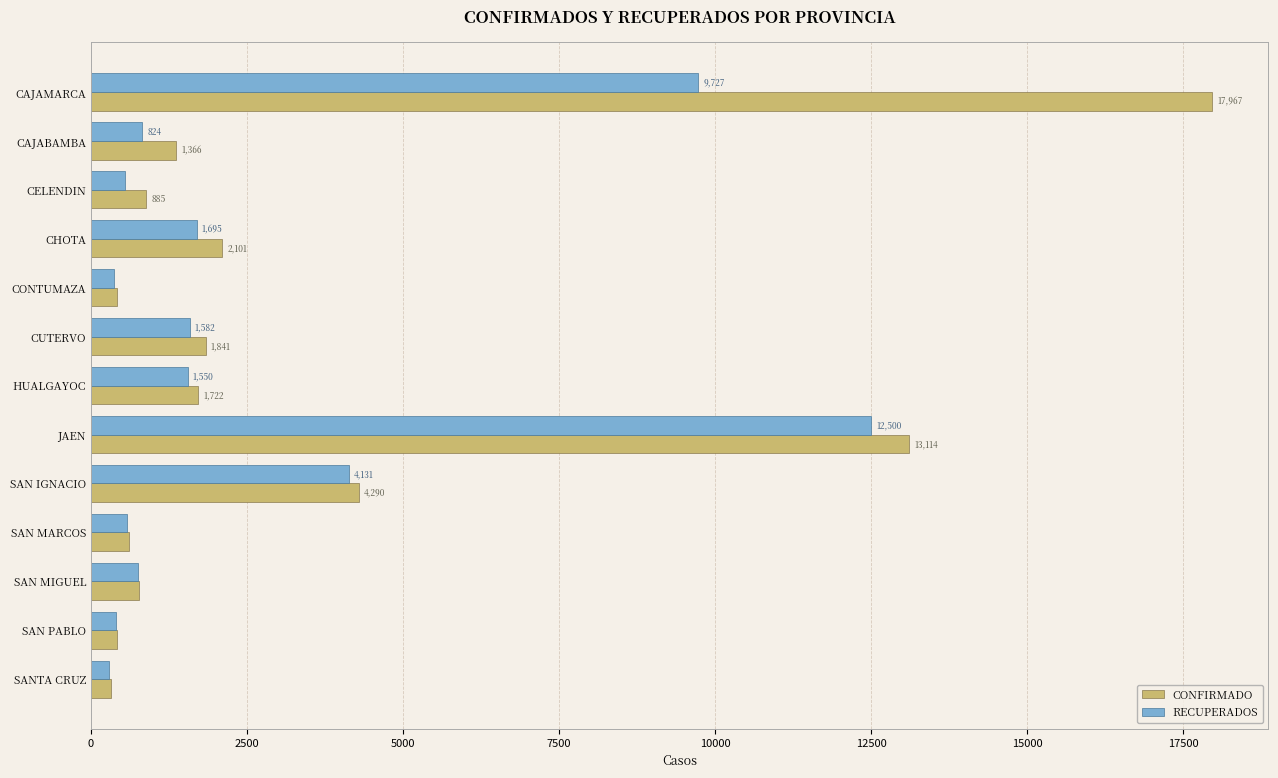

What is the average value of the CONFIRMADO series?

3525